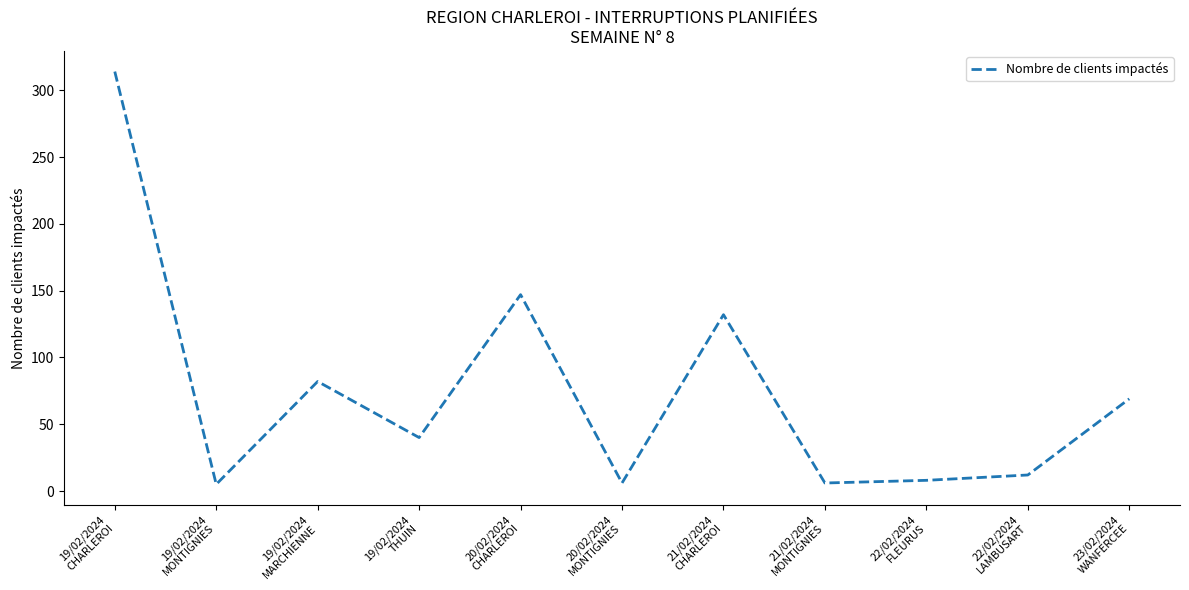

What is the greatest value displayed?

314